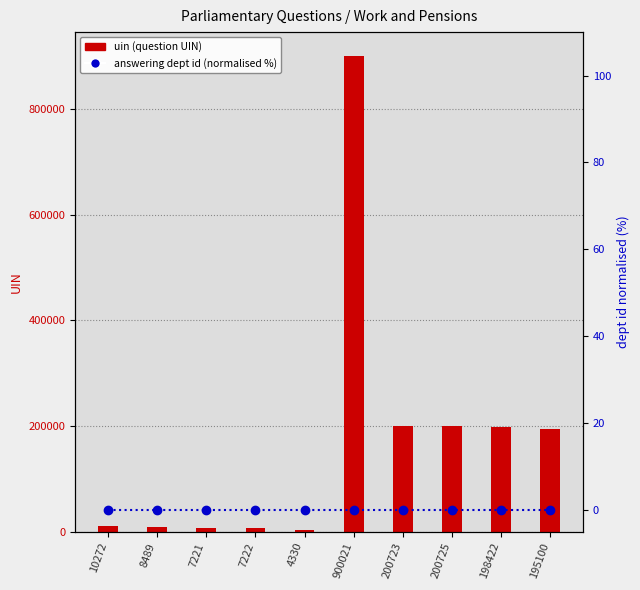

Which label corresponds to the smallest value in the chart?

10272